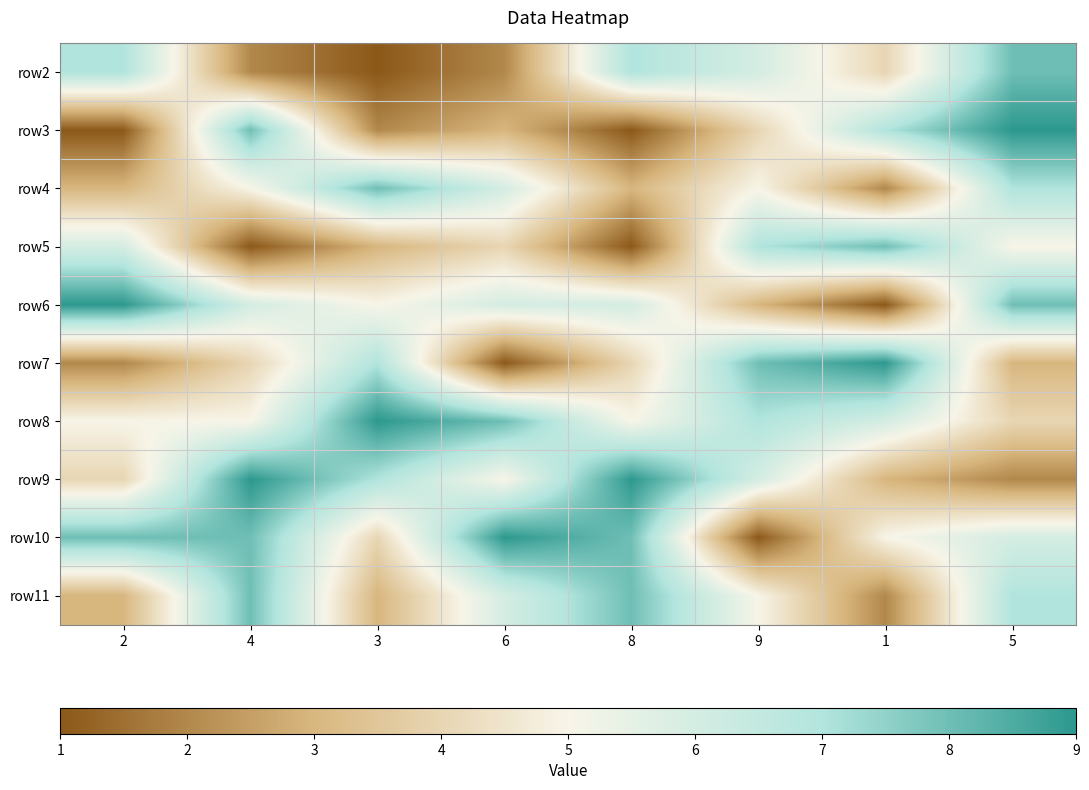

Reading left to right, extract all data points from this chart.

row2: 2=7	4=2	3=1	6=2	8=7	9=6	1=4	5=8
row3: 2=1	4=8	3=2	6=3	8=1	9=4	1=7	5=9
row4: 2=3	4=5	3=8	6=6	8=3	9=5	1=2	5=7
row5: 2=6	4=1	3=3	6=4	8=1	9=7	1=8	5=5
row6: 2=9	4=6	3=5	6=6	8=6	9=3	1=1	5=8
row7: 2=2	4=4	3=7	6=1	8=4	9=8	1=9	5=3
row8: 2=5	4=5	3=9	6=8	8=5	9=7	1=6	5=4
row9: 2=4	4=9	3=7	6=5	8=9	9=6	1=3	5=2
row10: 2=8	4=8	3=4	6=9	8=8	9=1	1=5	5=6
row11: 2=3	4=8	3=3	6=6	8=8	9=5	1=2	5=7